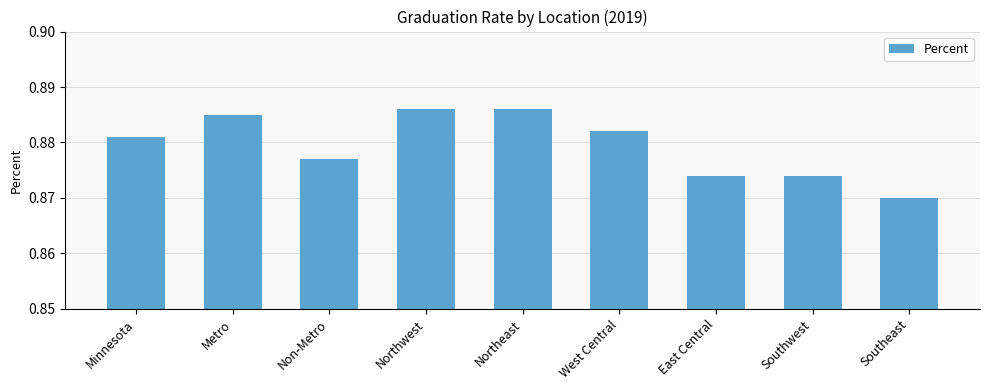

At which category does the chart reach its minimum across all series?

Southeast